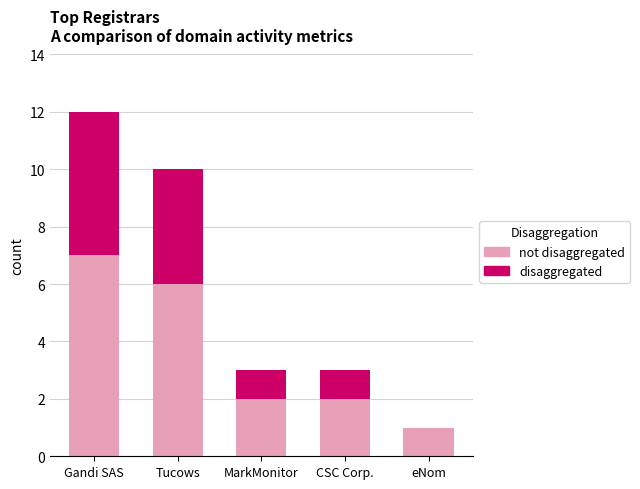

At which category is the sum across all series the highest?

Gandi SAS